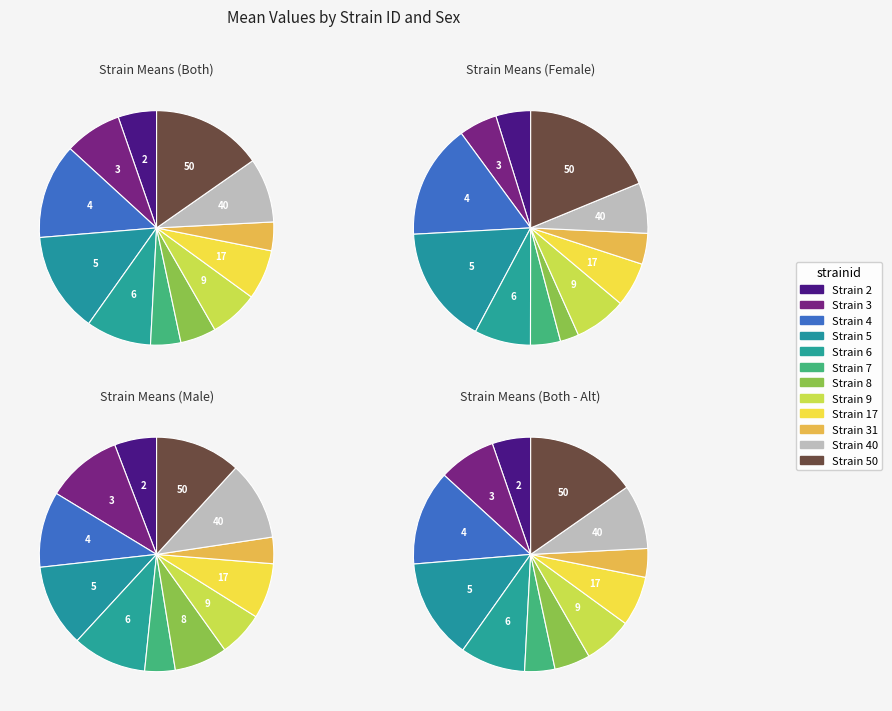

To the nearest percent, what percentage of the pie is 50?

19%